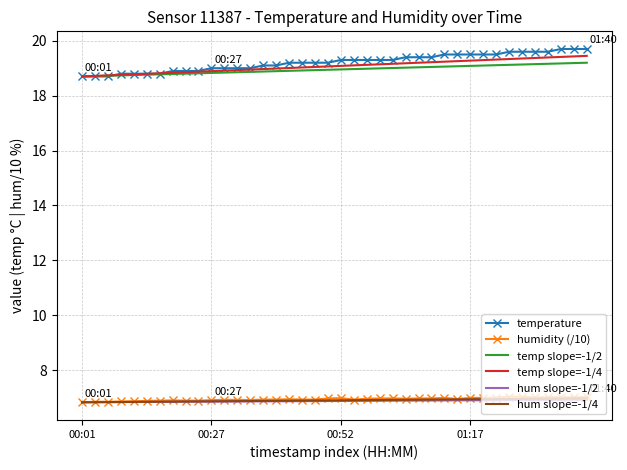

At how many categories does at least one series exceed 16?

40